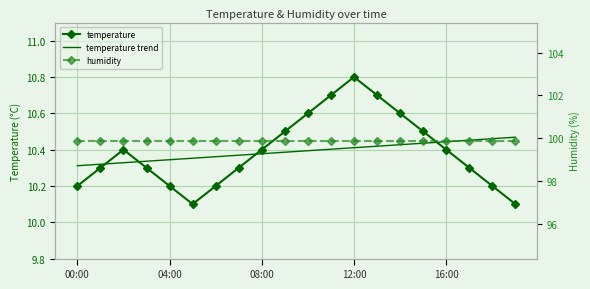

Rank the series by their maximum value, from lowest to highest.

temperature trend, temperature, humidity